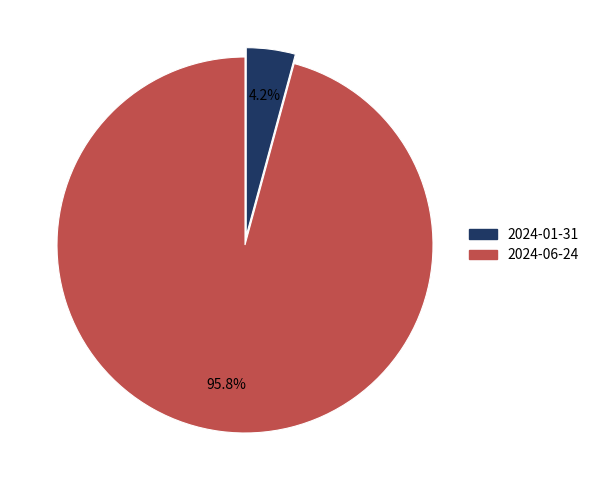

How many segments does this pie chart have?

2